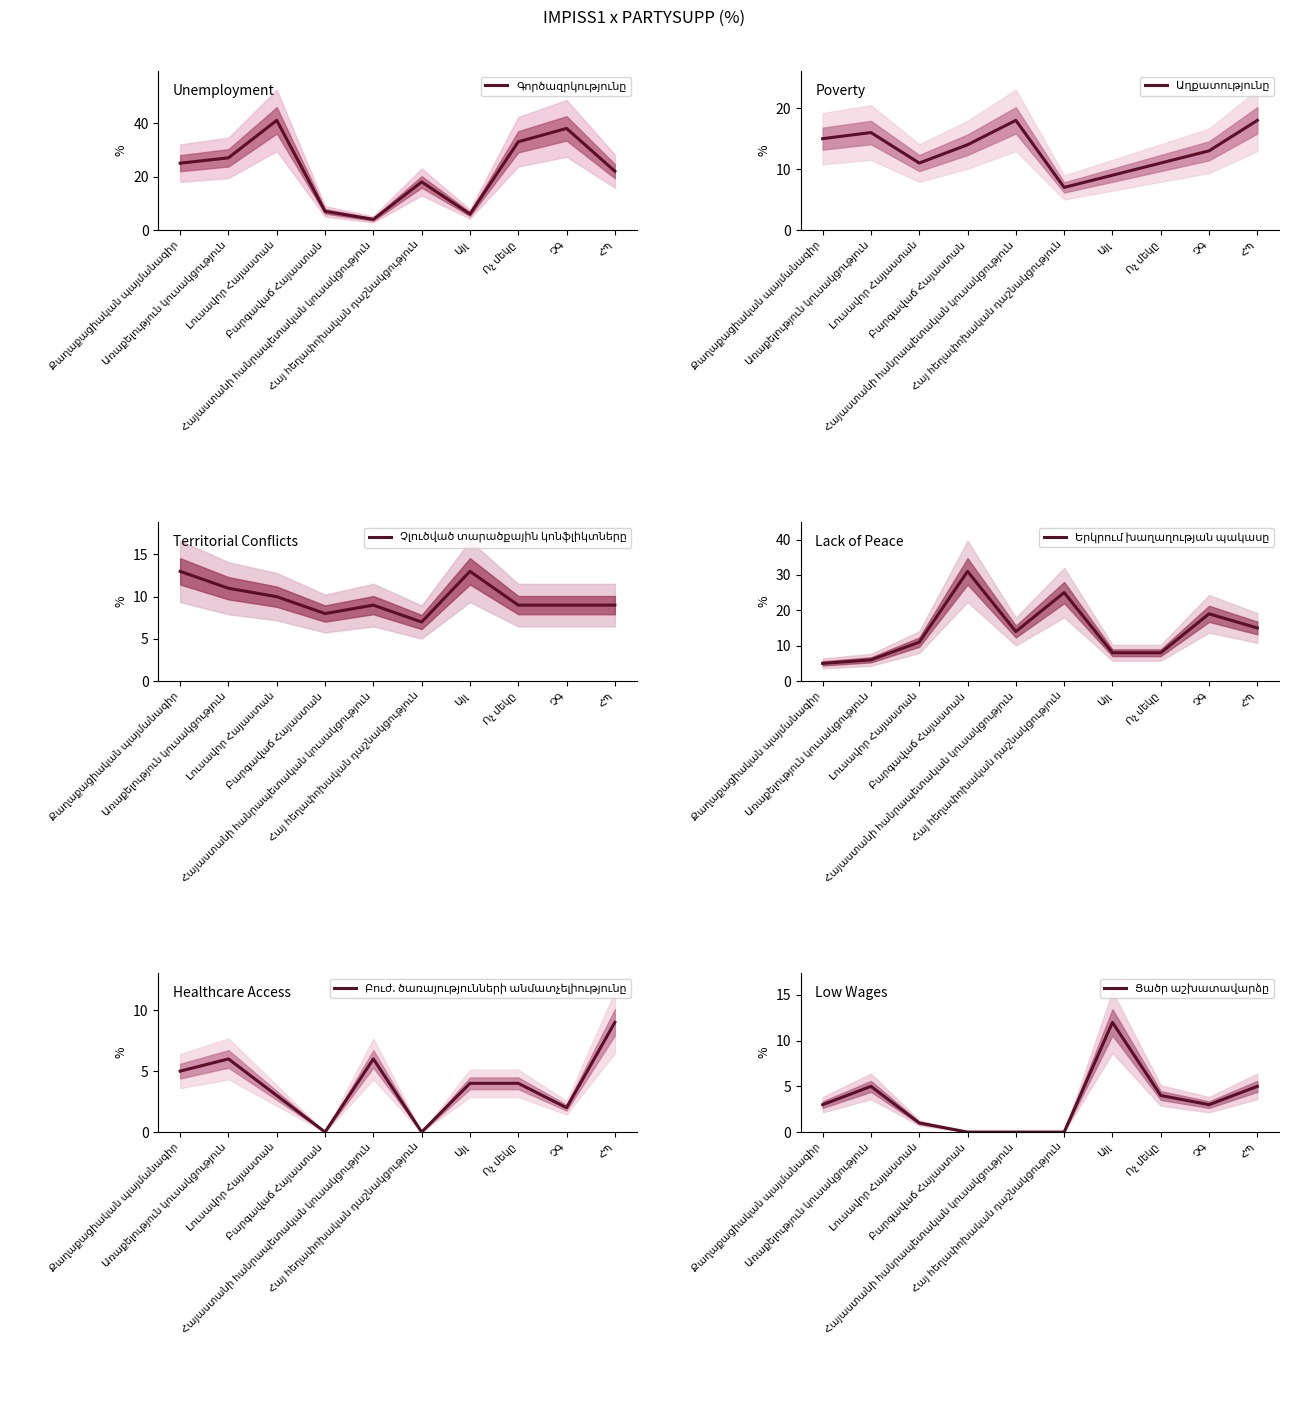

Count the number of data series in this chart.

6